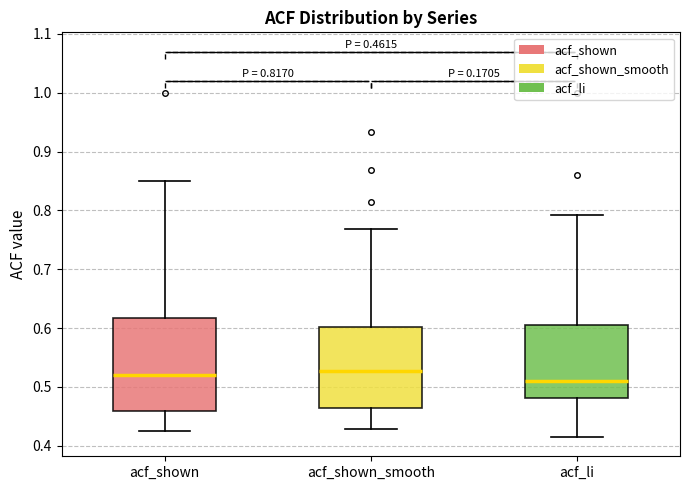

Comparing the boxes themselves (not the whiskers), which one is the tallest?

acf_shown